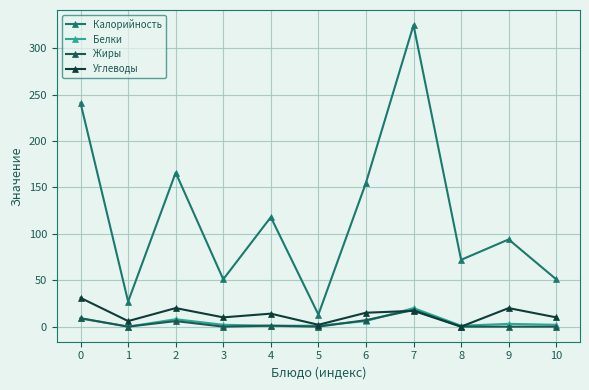

What is the value of the Жиры point at the 8th from the left?

18